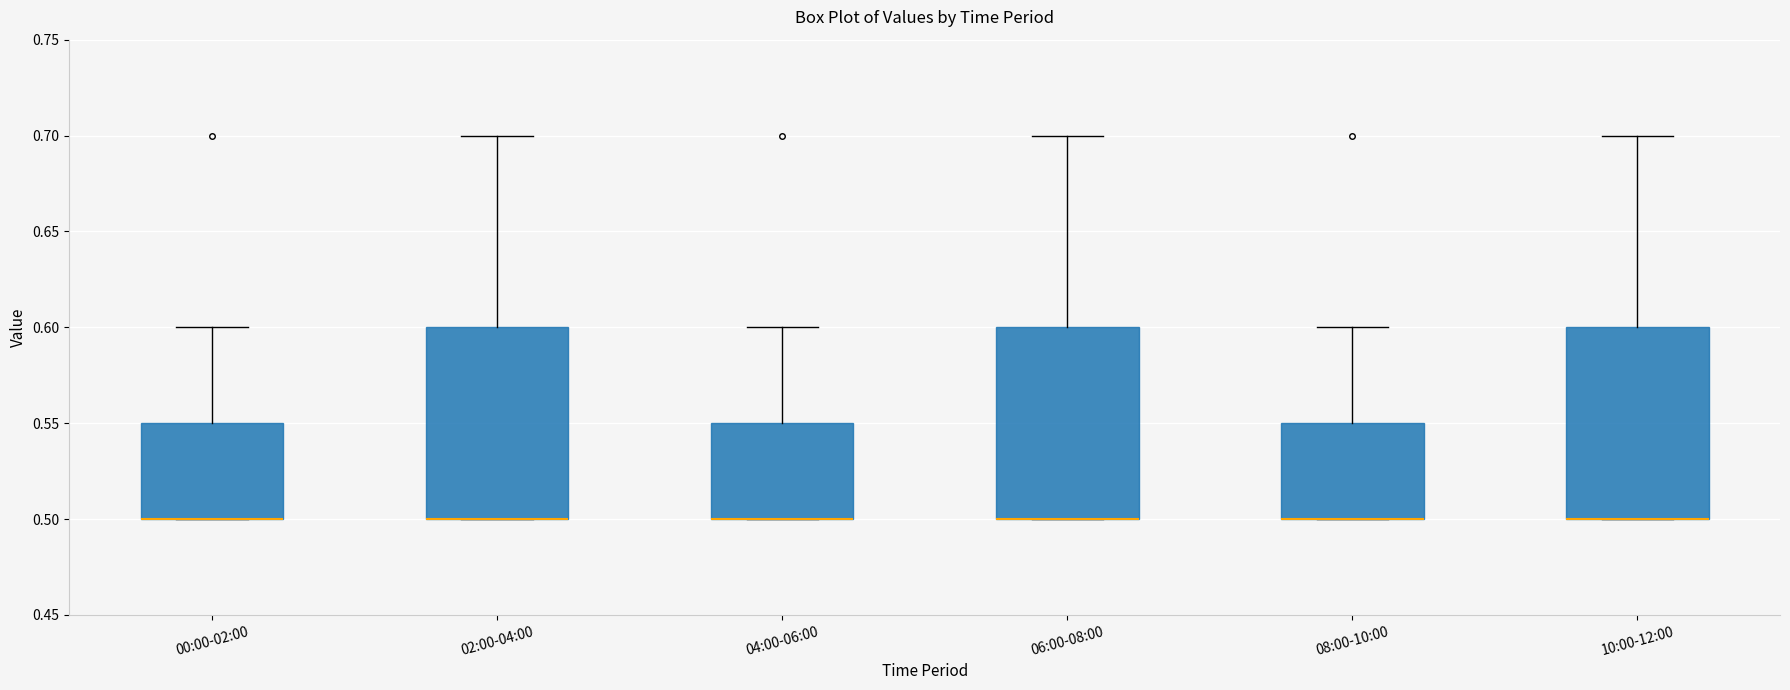

Reading left to right, read every box against the y-axis: the position of its median line, the range the box covers, and the ends of its whiskers. The values are not printed on the chart, so give them approximately, as read against the axis.

00:00-02:00: median 0.50 (drawn on the box's lower edge), box 0.50 to 0.55, whiskers 0.50 to 0.60
02:00-04:00: median 0.50 (drawn on the box's lower edge), box 0.50 to 0.60, whiskers 0.50 to 0.70
04:00-06:00: median 0.50 (drawn on the box's lower edge), box 0.50 to 0.55, whiskers 0.50 to 0.60
06:00-08:00: median 0.50 (drawn on the box's lower edge), box 0.50 to 0.60, whiskers 0.50 to 0.70
08:00-10:00: median 0.50 (drawn on the box's lower edge), box 0.50 to 0.55, whiskers 0.50 to 0.60
10:00-12:00: median 0.50 (drawn on the box's lower edge), box 0.50 to 0.60, whiskers 0.50 to 0.70